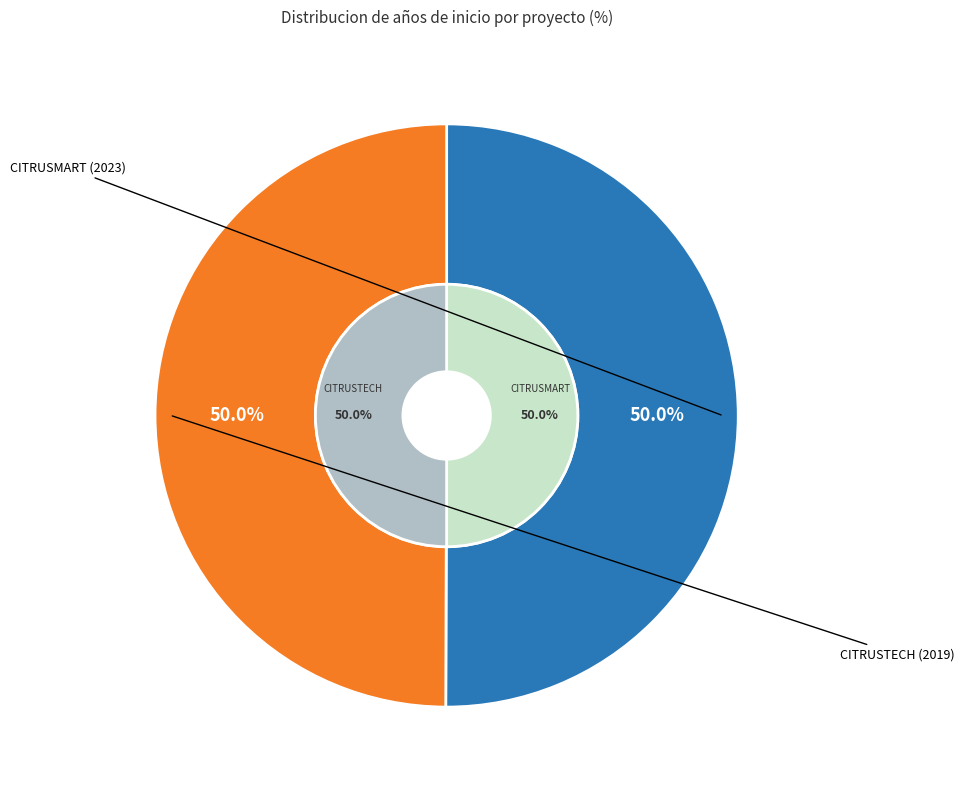

What is the ratio of the value at Groupe opérationnel CITRUSMART to the value at Groupe opérationnel CITRUSTECH?

1.0